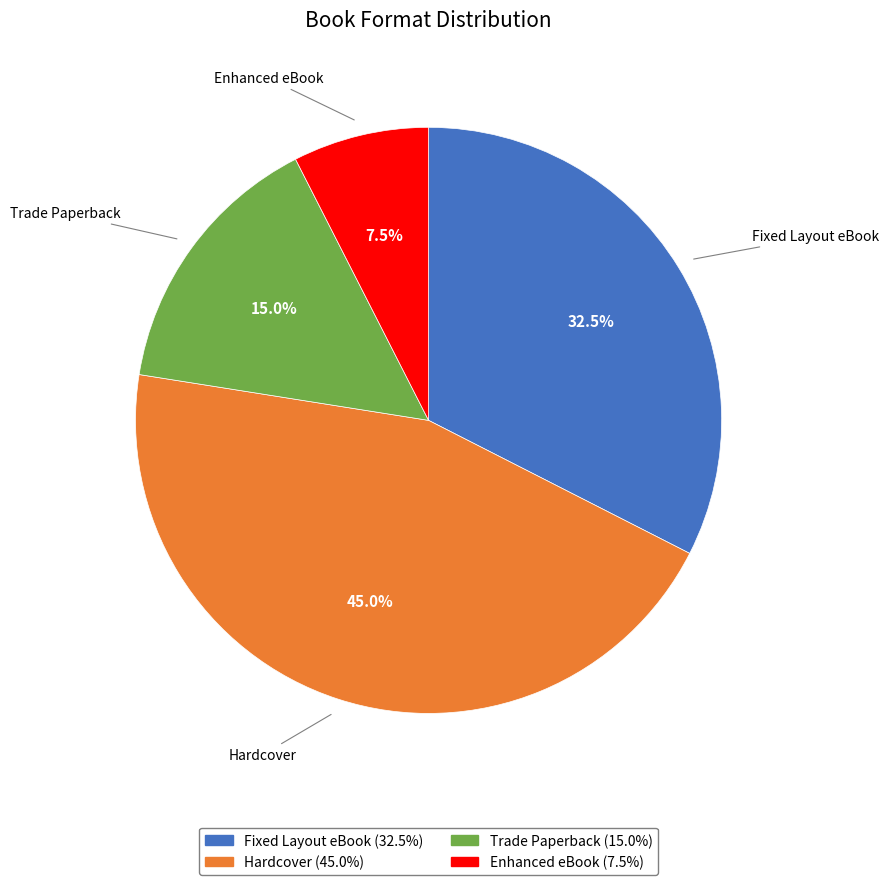

Is there any slice that represents more than half of the pie?

No